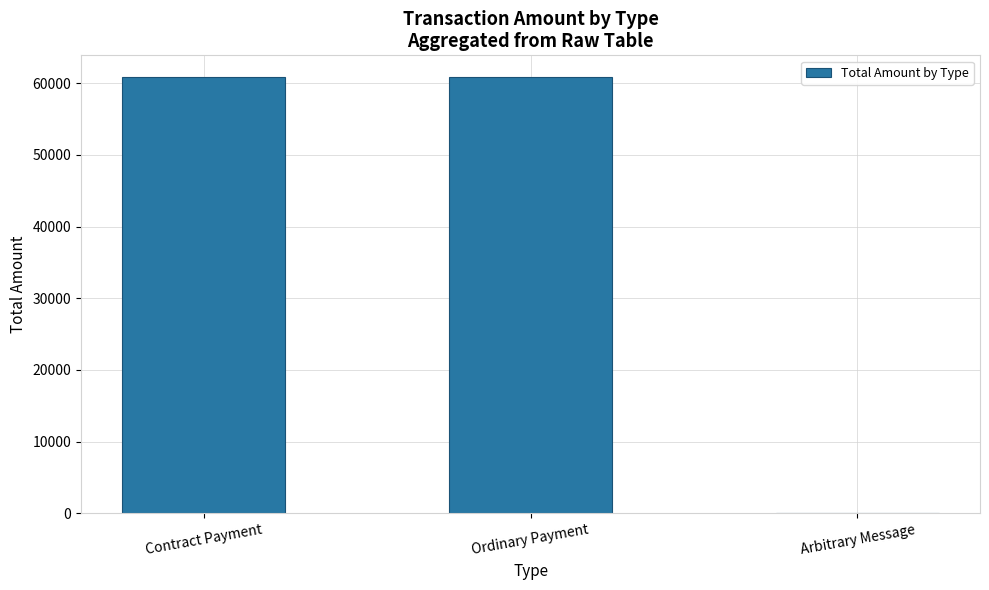

Read the value at Contract Payment.

60843.2